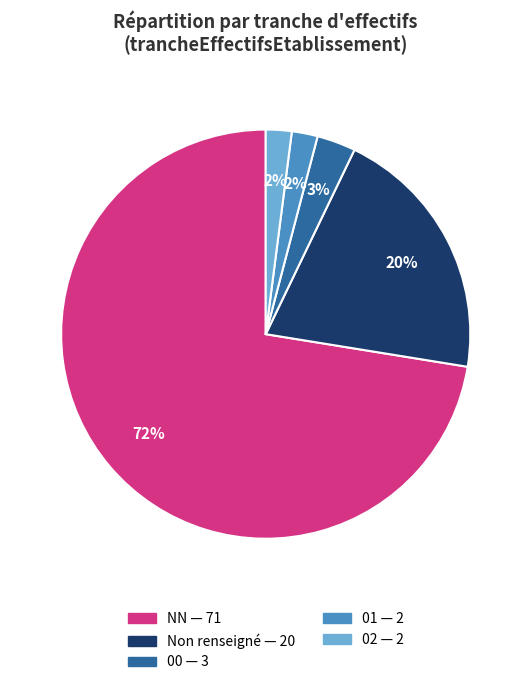

Is there a majority slice in this chart?

Yes